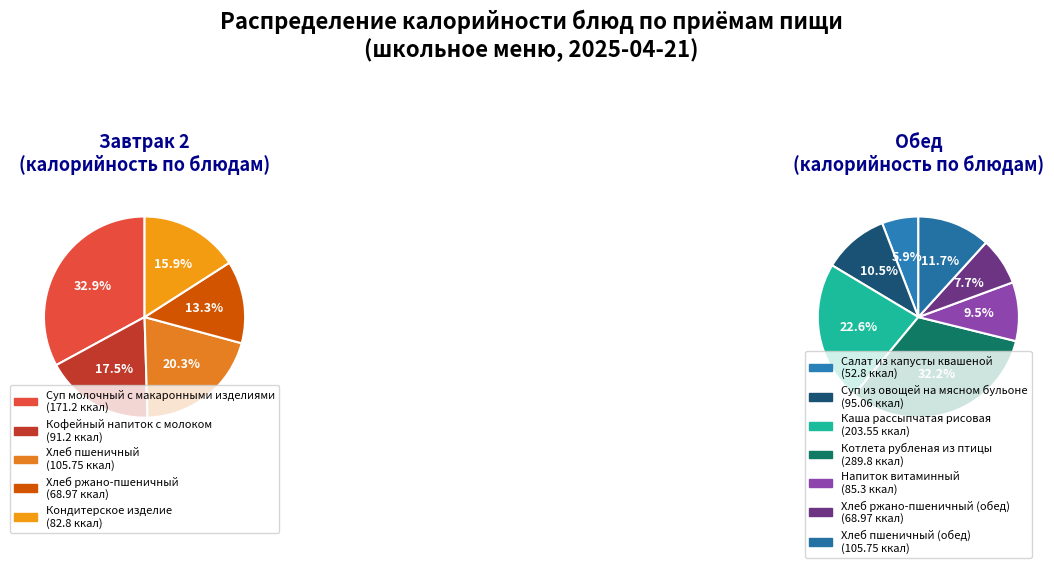

To the nearest percent, what portion does Завтрак 2 represent?

37%